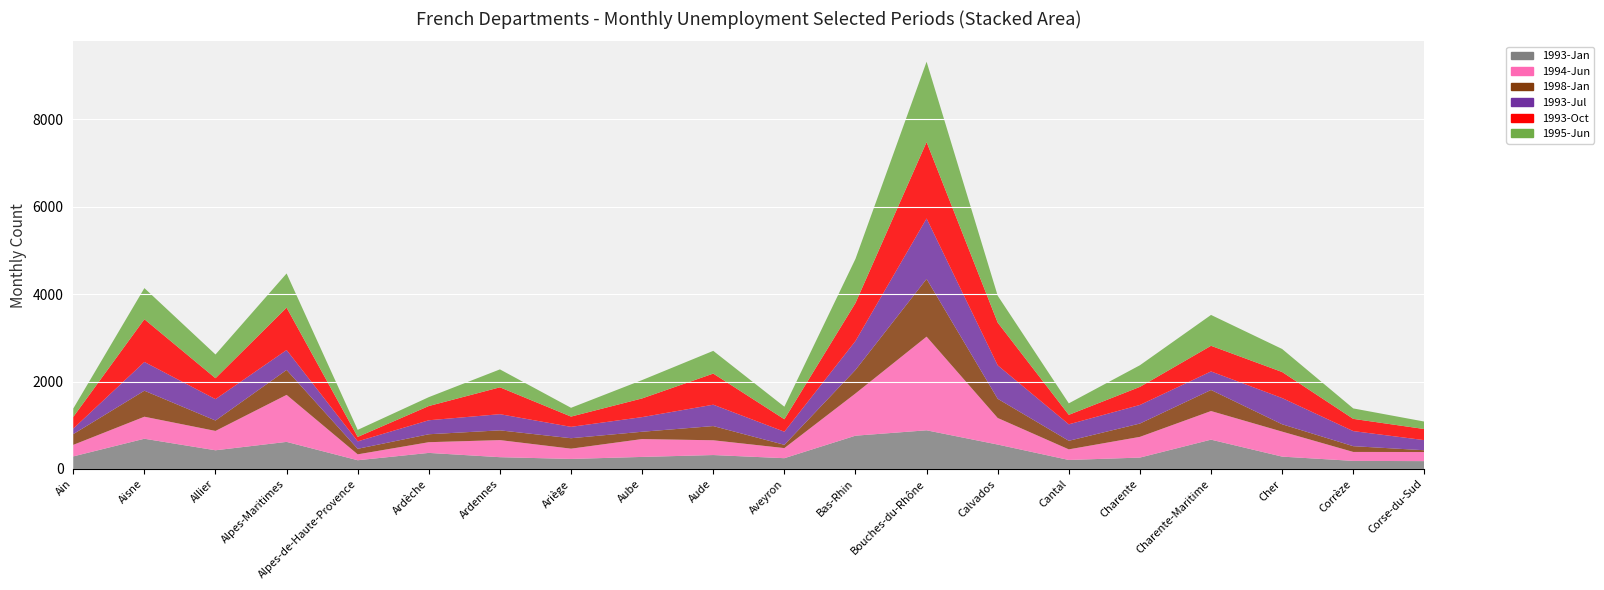

Reading left to right, what are all the values shown in this chart?

Libellé_Région: Ain=288	Aisne=692	Allier=428	Alpes-Maritimes=620	Alpes-de-Haute-Provence=200	Ardèche=368	Ardennes=270	Ariège=230	Aube=276	Aude=319	Aveyron=247	Bas-Rhin=762	Bouches-du-Rhône=885	Calvados=559	Cantal=206	Charente=261	Charente-Maritime=671	Cher=283	Corrèze=185	Corse-du-Sud=180
1994-Juin: Ain=264	Aisne=504	Allier=443	Alpes-Maritimes=1076	Alpes-de-Haute-Provence=135	Ardèche=245	Ardennes=391	Ariège=235	Aube=409	Aude=338	Aveyron=231	Bas-Rhin=966	Bouches-du-Rhône=2143	Calvados=608	Cantal=243	Charente=474	Charente-Maritime=655	Cher=572	Corrèze=205	Corse-du-Sud=208
1998-Janv.: Ain=246	Aisne=595	Allier=238	Alpes-Maritimes=570	Alpes-de-Haute-Provence=127	Ardèche=182	Ardennes=223	Ariège=239	Aube=167	Aude=325	Aveyron=75	Bas-Rhin=539	Bouches-du-Rhône=1321	Calvados=439	Cantal=196	Charente=305	Charente-Maritime=482	Cher=168	Corrèze=132	Corse-du-Sud=41
1993-Juil.: Ain=126	Aisne=658	Allier=489	Alpes-Maritimes=456	Alpes-de-Haute-Provence=170	Ardèche=320	Ardennes=370	Ariège=260	Aube=335	Aude=489	Aveyron=300	Bas-Rhin=662	Bouches-du-Rhône=1383	Calvados=766	Cantal=377	Charente=425	Charente-Maritime=424	Cher=600	Corrèze=345	Corse-du-Sud=231
1993-Oct.: Ain=268	Aisne=978	Allier=479	Alpes-Maritimes=970	Alpes-de-Haute-Provence=102	Ardèche=326	Ardennes=615	Ariège=235	Aube=428	Aude=712	Aveyron=285	Bas-Rhin=869	Bouches-du-Rhône=1749	Calvados=978	Cantal=217	Charente=414	Charente-Maritime=587	Cher=596	Corrèze=280	Corse-du-Sud=254
1995-Juin: Ain=192	Aisne=712	Allier=543	Alpes-Maritimes=782	Alpes-de-Haute-Provence=161	Ardèche=203	Ardennes=410	Ariège=201	Aube=420	Aude=520	Aveyron=287	Bas-Rhin=1010	Bouches-du-Rhône=1838	Calvados=615	Cantal=263	Charente=495	Charente-Maritime=706	Cher=527	Corrèze=239	Corse-du-Sud=171